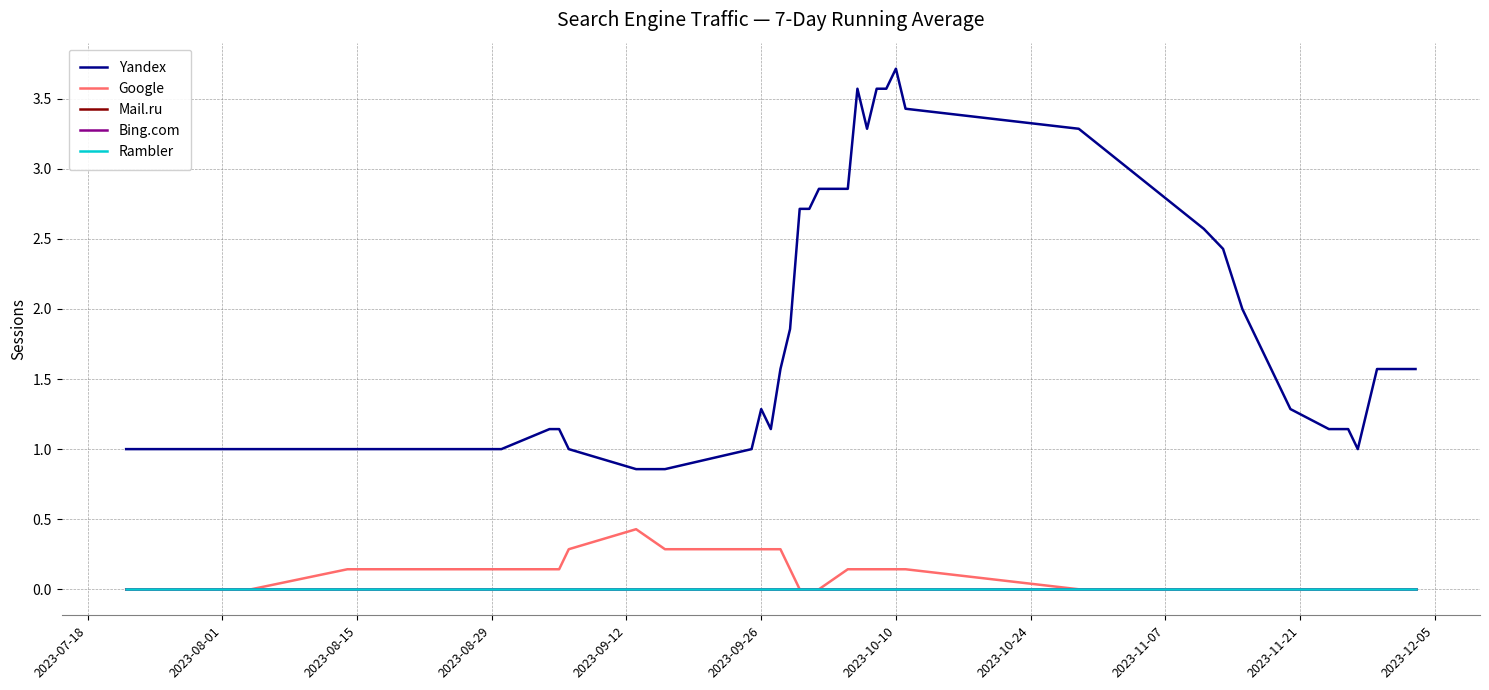

Does the chart display data point markers on the line(s)?

No